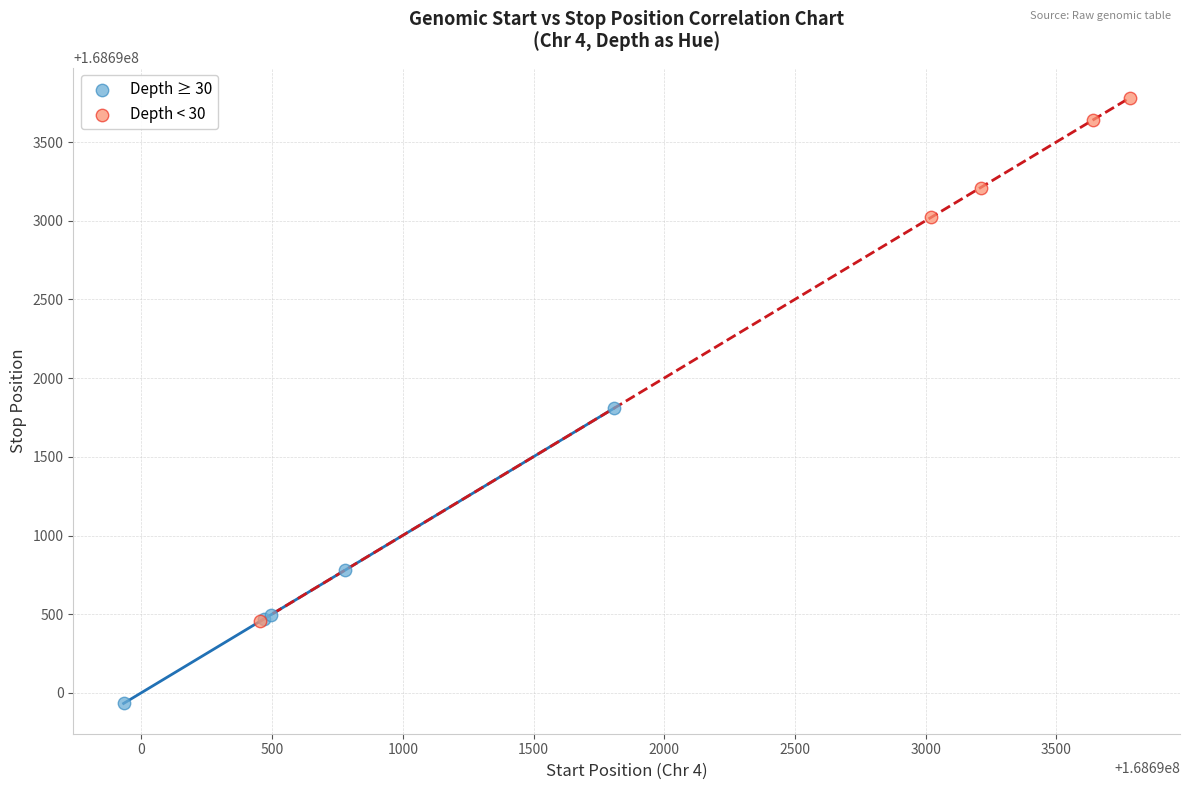

What are all the series names shown in the legend?

Depth ≥ 30, Depth < 30